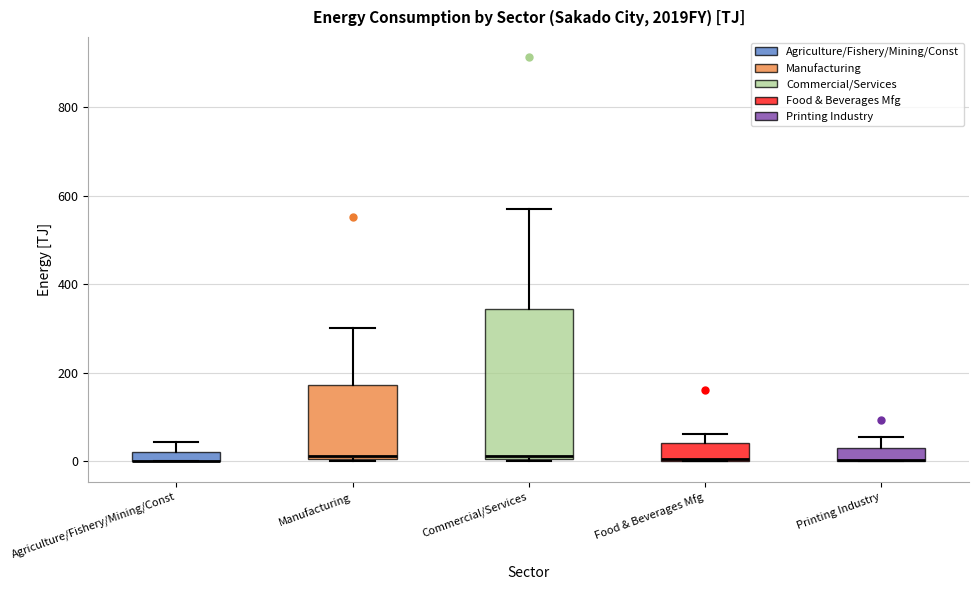

Where is the upper edge of the box for Food & Beverages Mfg on the y-axis? The values are not printed on the chart, so give them approximately, as read against the axis.

40